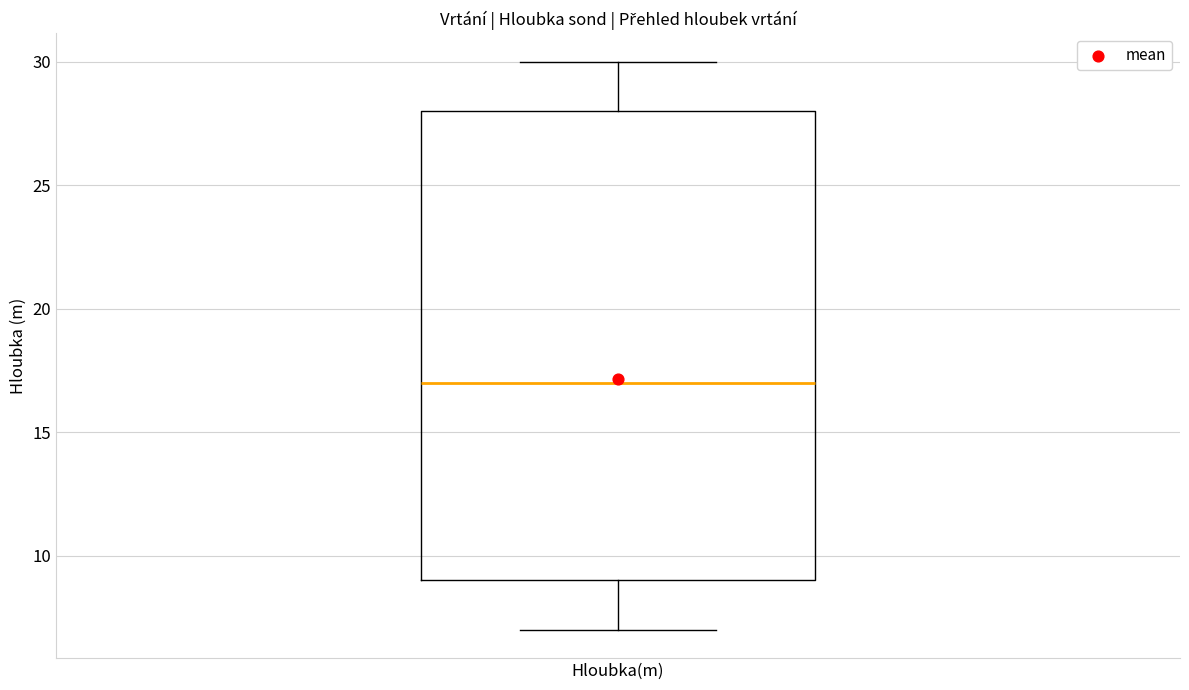

Read this box plot against the y-axis: the position of the median line, the range covered by the box, and the ends of both whiskers. The values are not printed on the chart, so give them approximately, as read against the axis.

median 17, box 9 to 28, whiskers 7 to 30